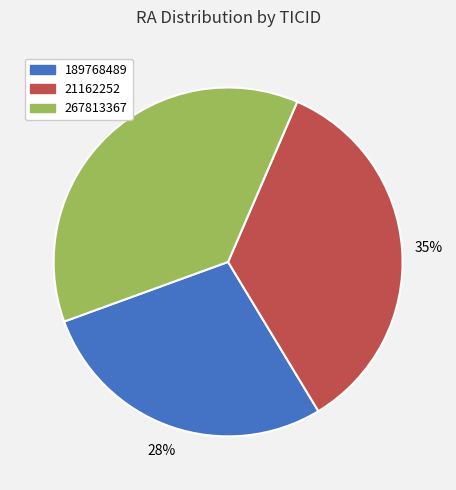

What is the ratio of the value at 189768489 to the value at 267813367?

0.8